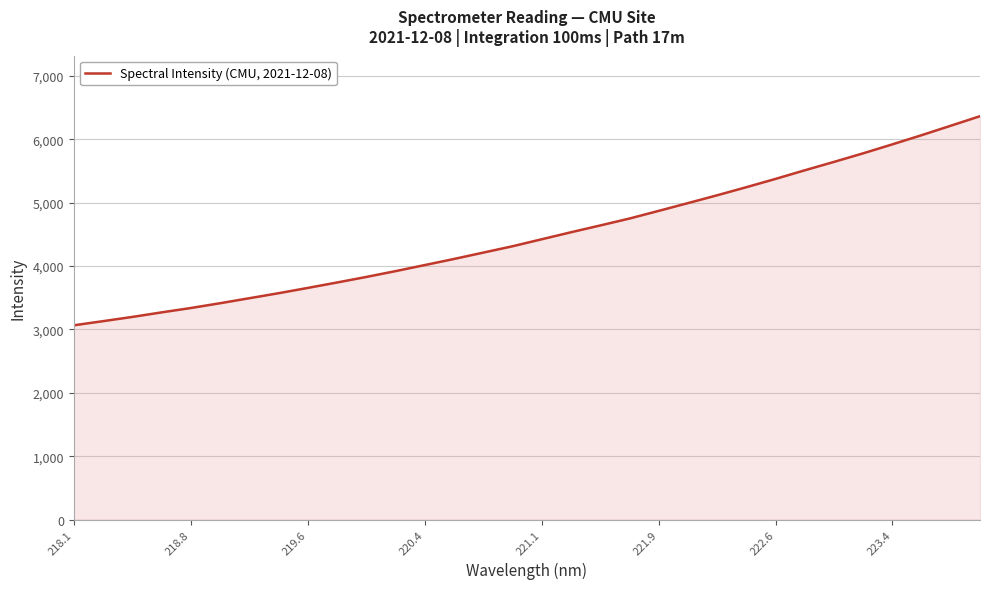

What is the difference between the maximum and minimum values?

3300.5